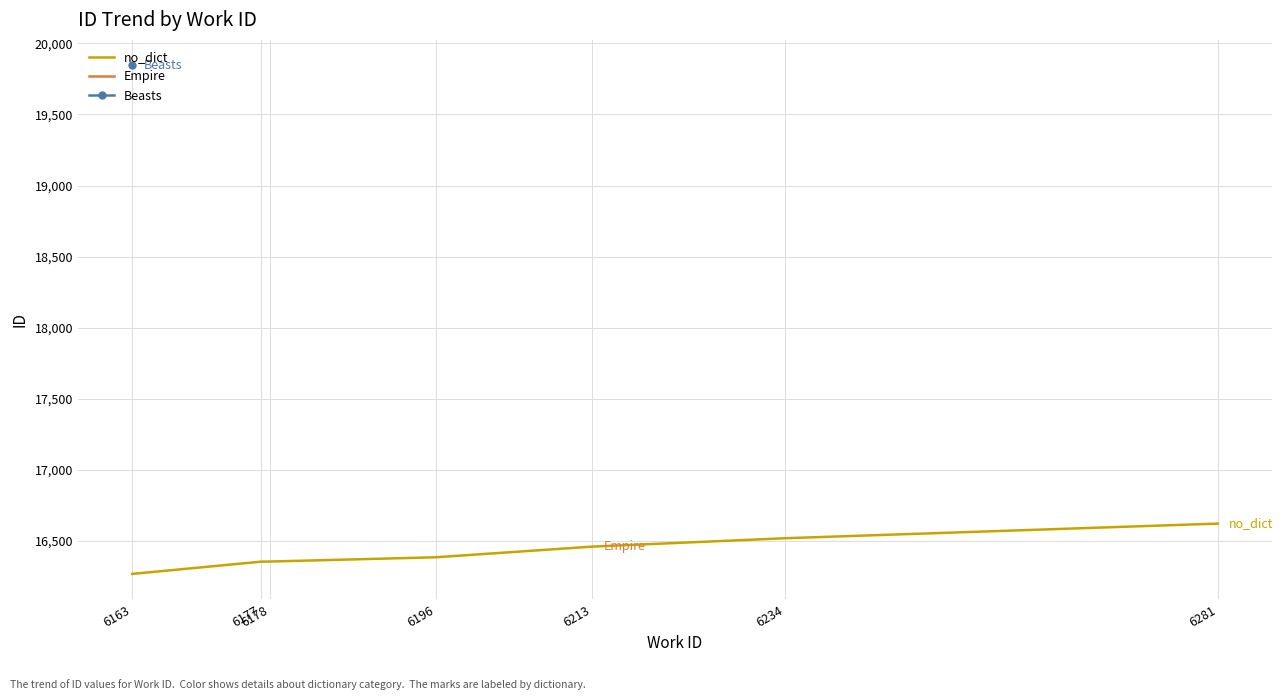

What is the label of the 3rd point from the left?

6178